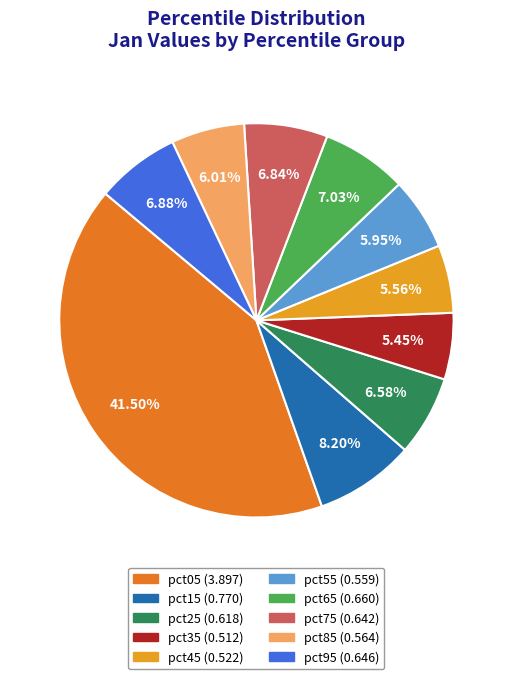

Combined, do pct55 and pct05 account for over 50%?

No